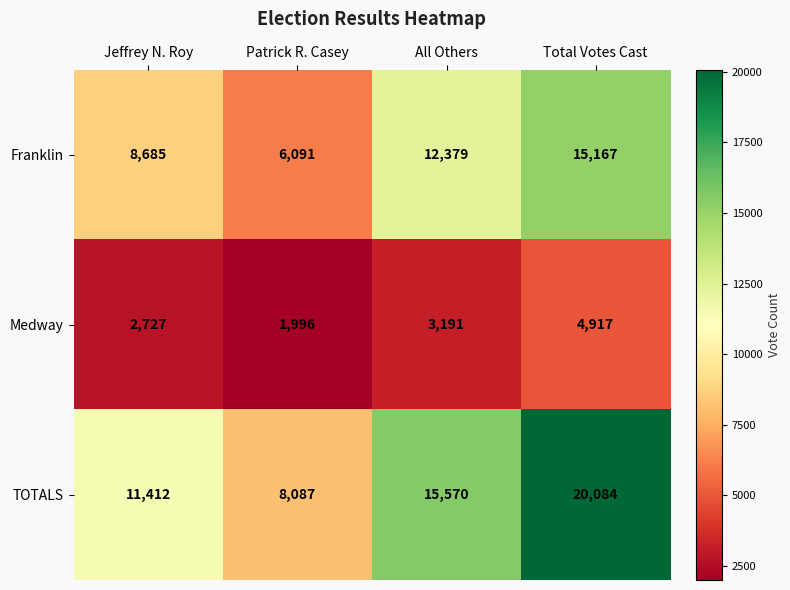

Rank the series at Jeffrey N. Roy from highest to lowest value.

TOTALS, Franklin, Medway